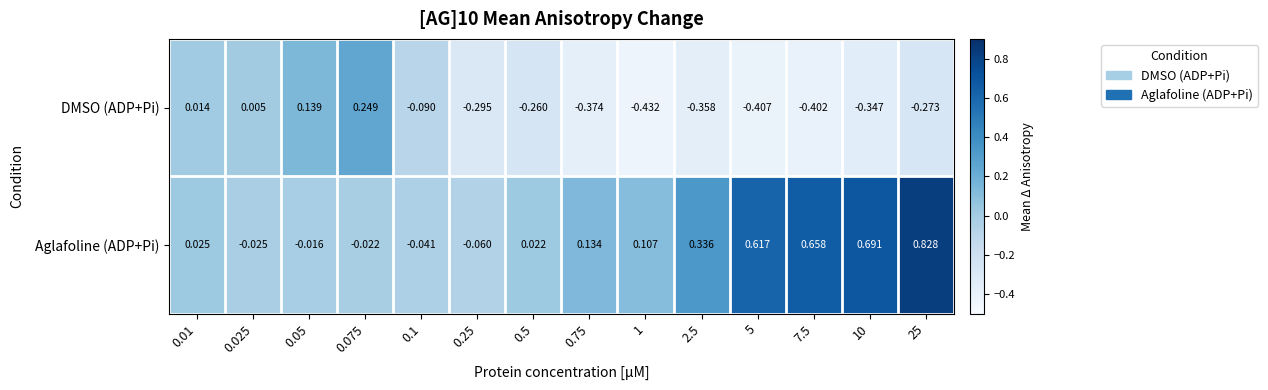

Rank the series at 7.5 from lowest to highest value.

DMSO (ADP+Pi), Aglafoline (ADP+Pi)